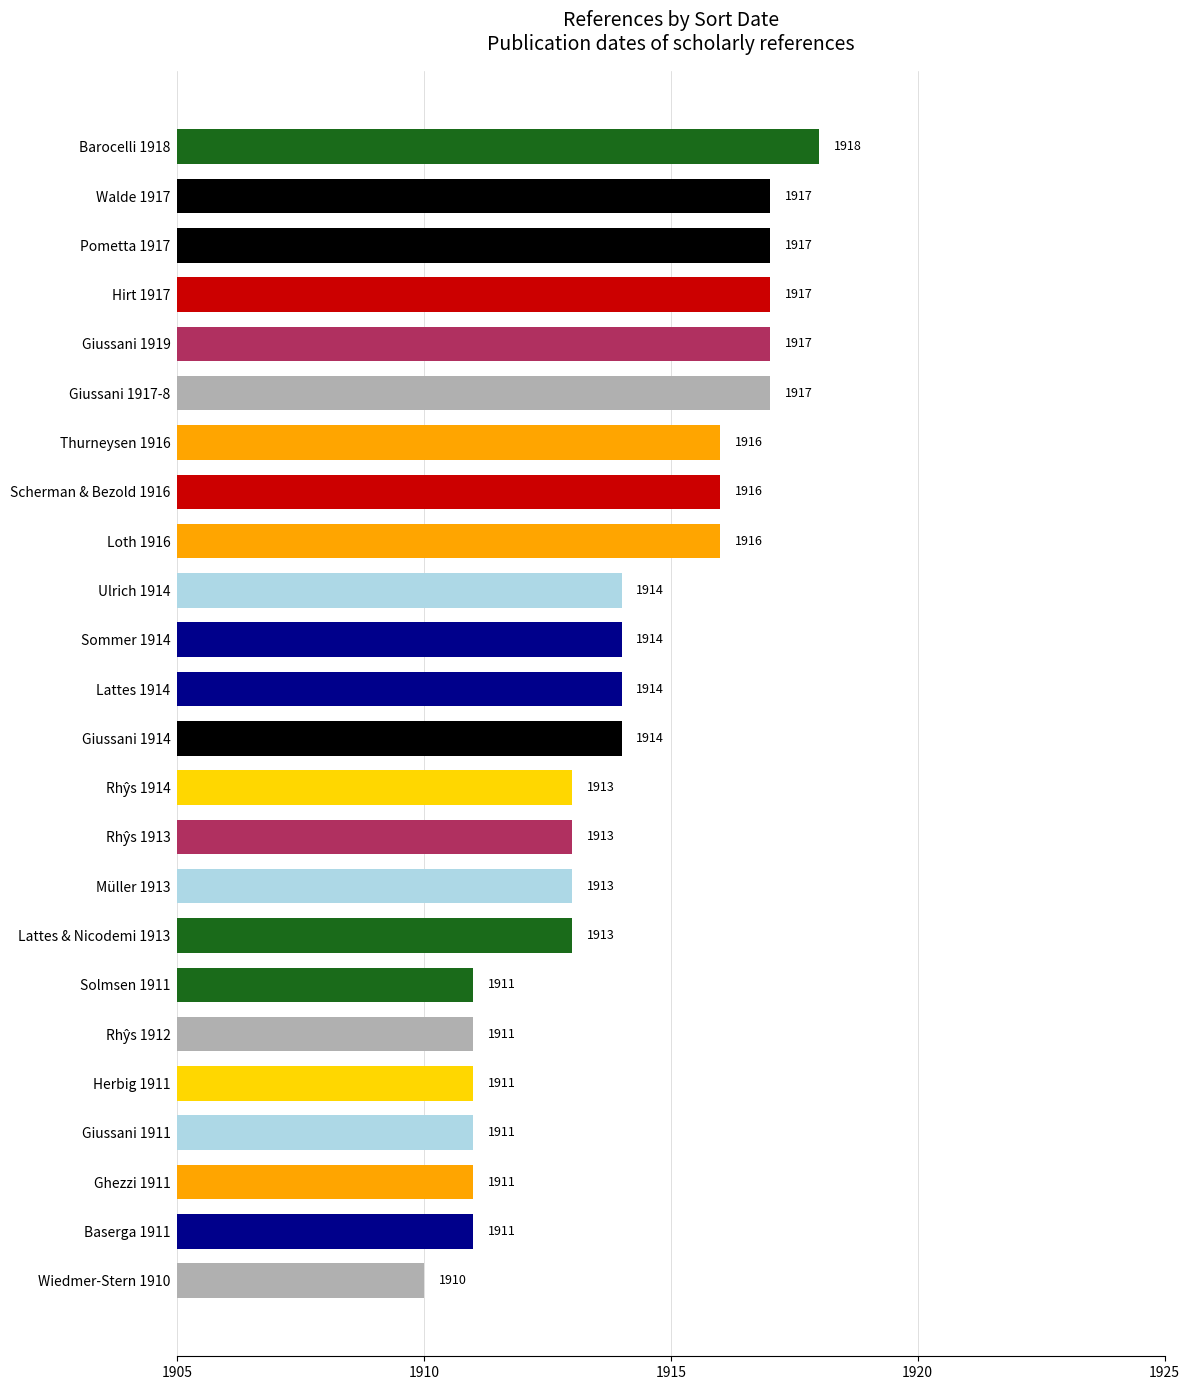

What is the difference between the maximum and second lowest values?

7